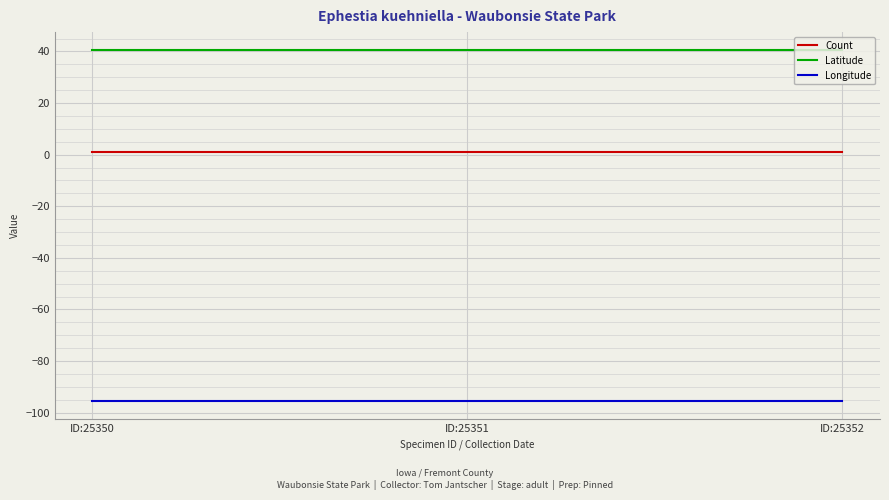

Rank the series at ID:25351 from highest to lowest value.

Latitude, Count, Longitude